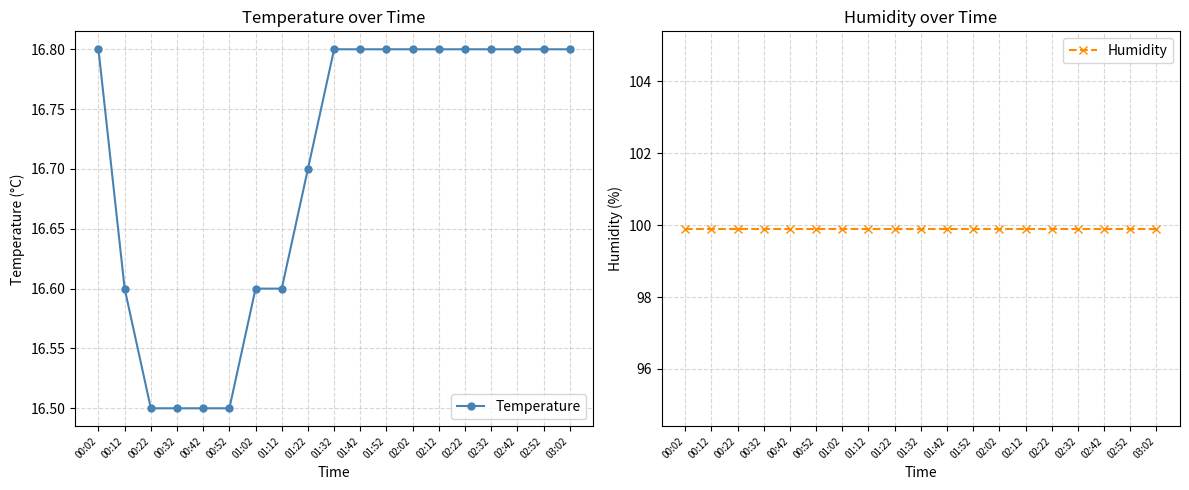

Which series changed the most between 01:42 and 02:02?

Temperature